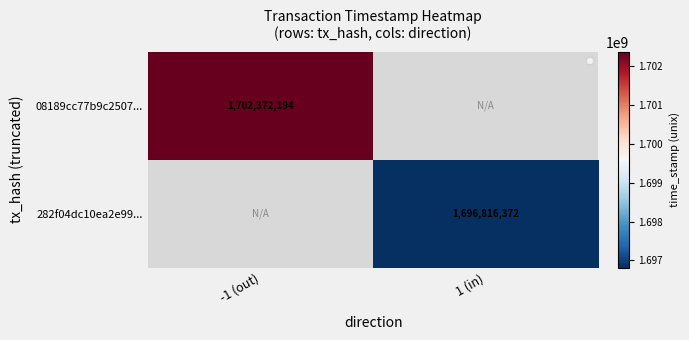

Is it true that 08189cc77b9c2507... equals 2766883516.5 at -1 (out)?

False